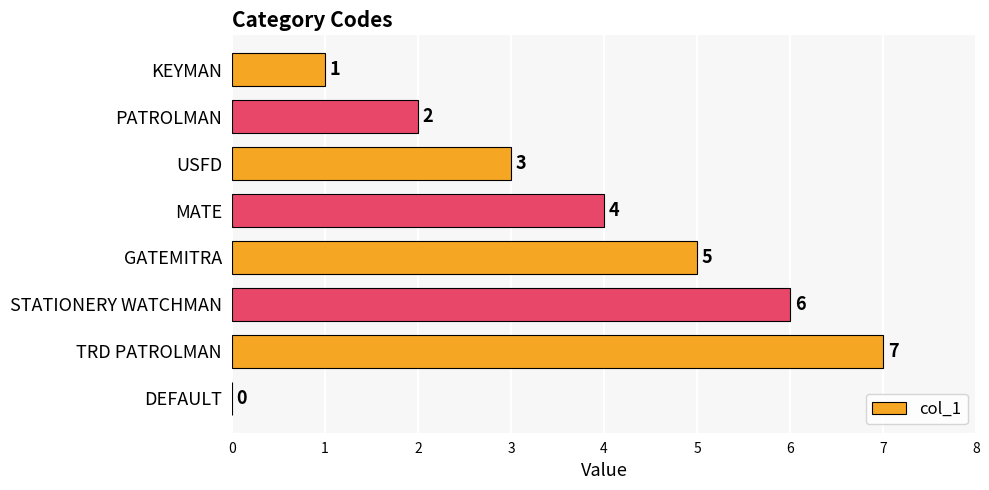

Are the bars grouped side by side (vs. stacked)?

No